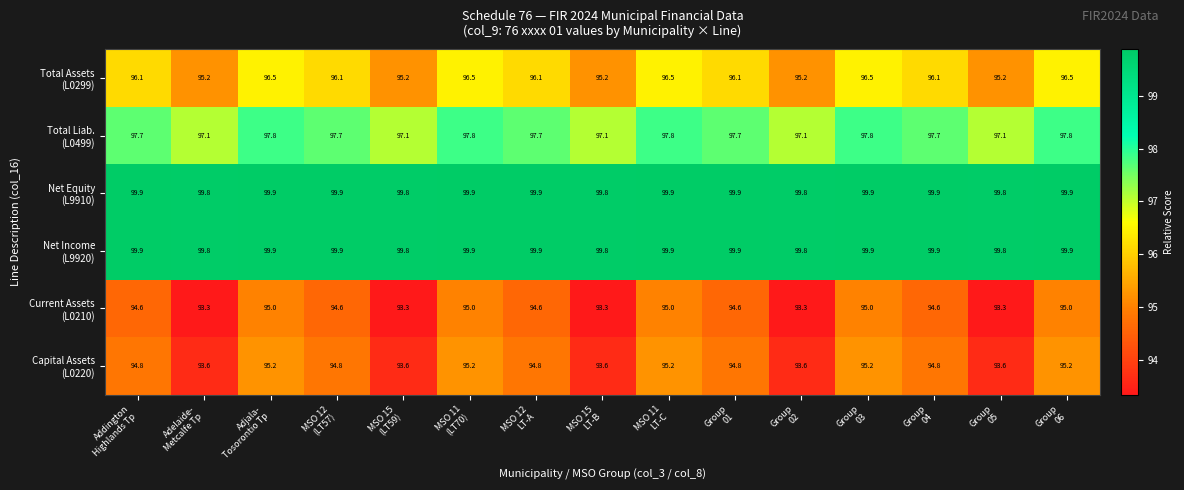

At how many categories does at least one series exceed 95?

15